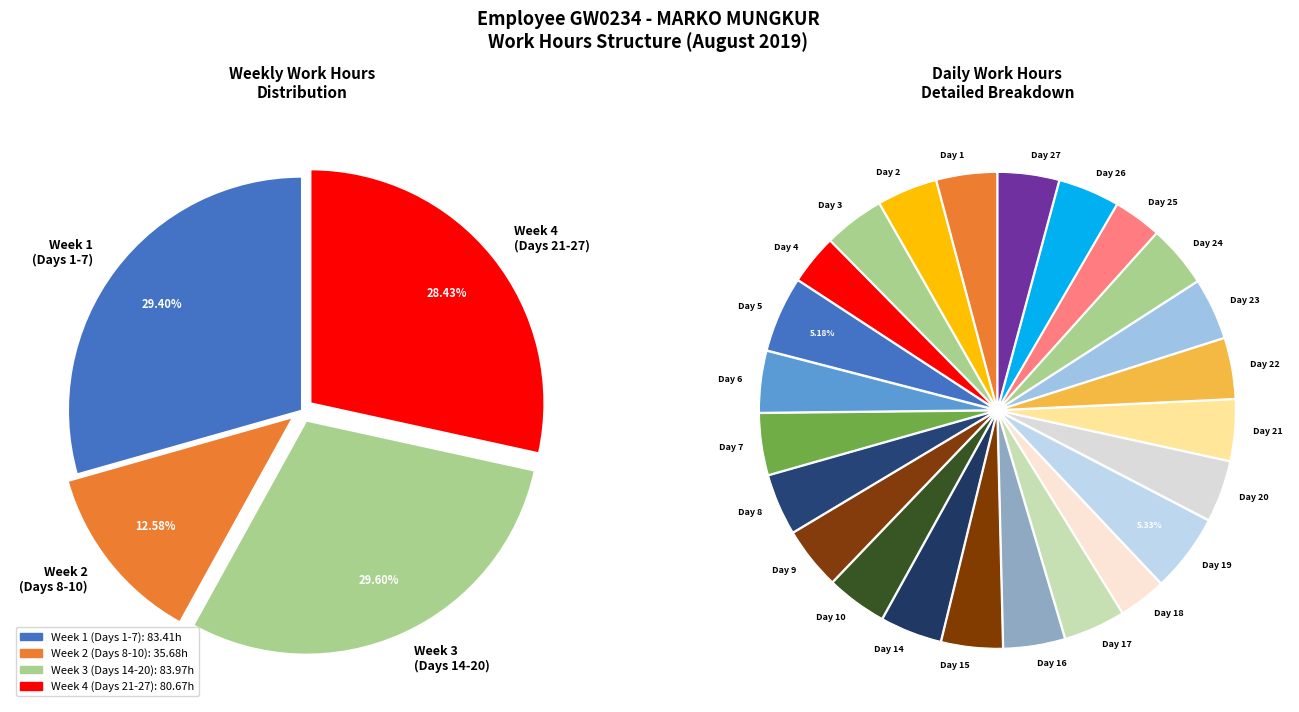

To the nearest percent, what is the average slice percentage?

4%